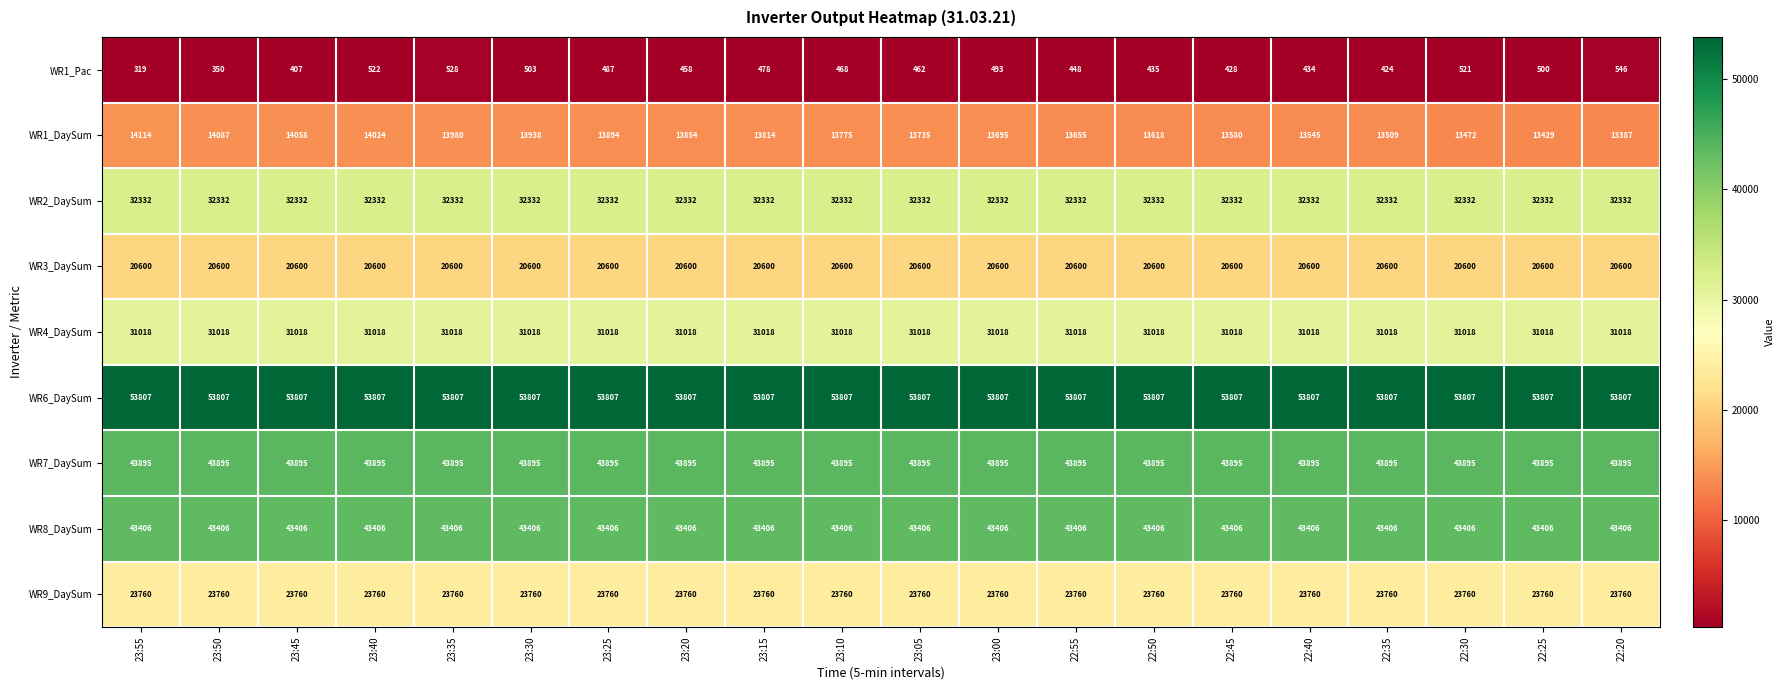

Which series changed the most between 22:50 and 22:30?

WR1_DaySum